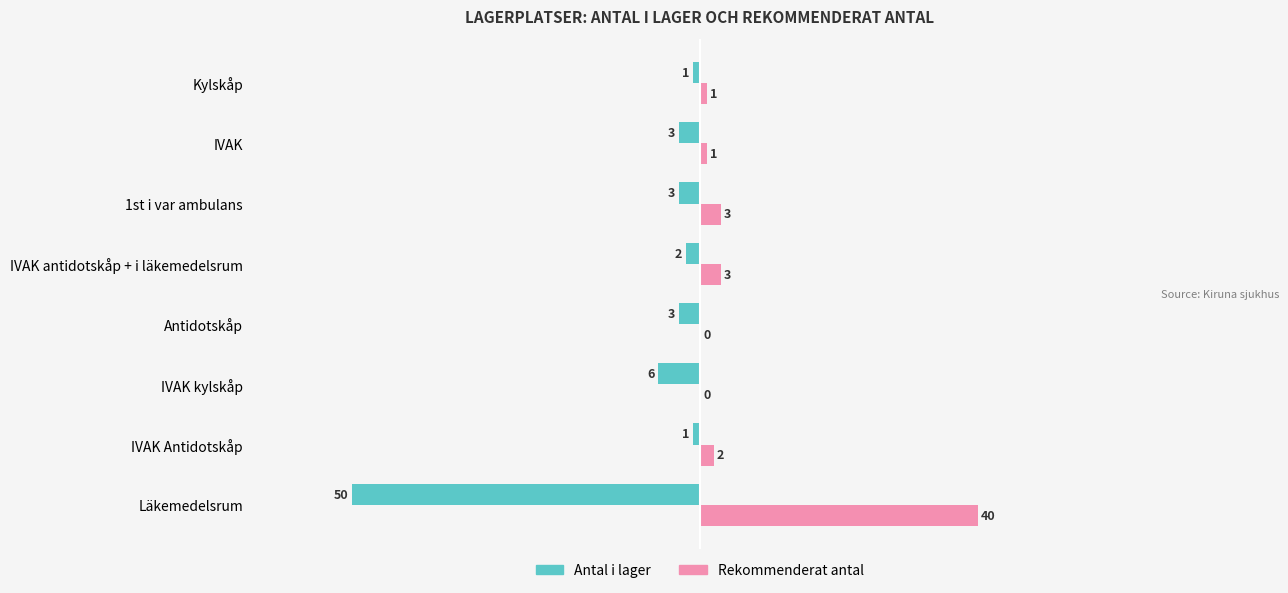

Which series changed the most between Antidotskåp and Kylskåp?

Antal i lager